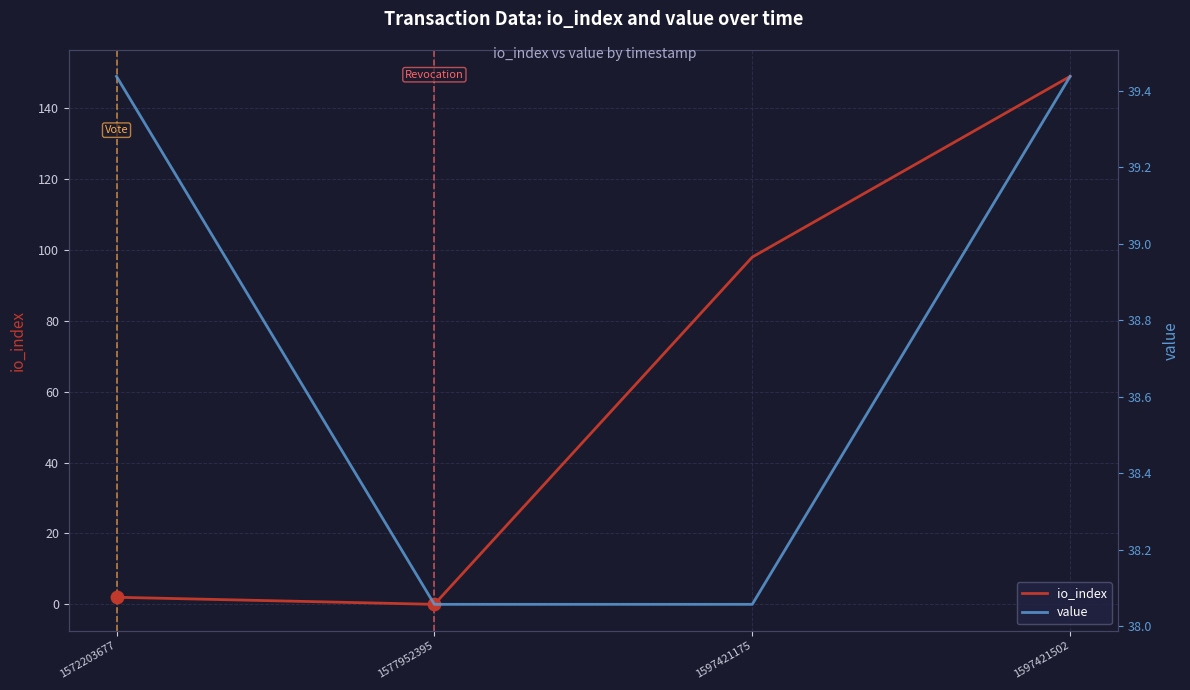

Which series contains the lowest Y value?

io_index